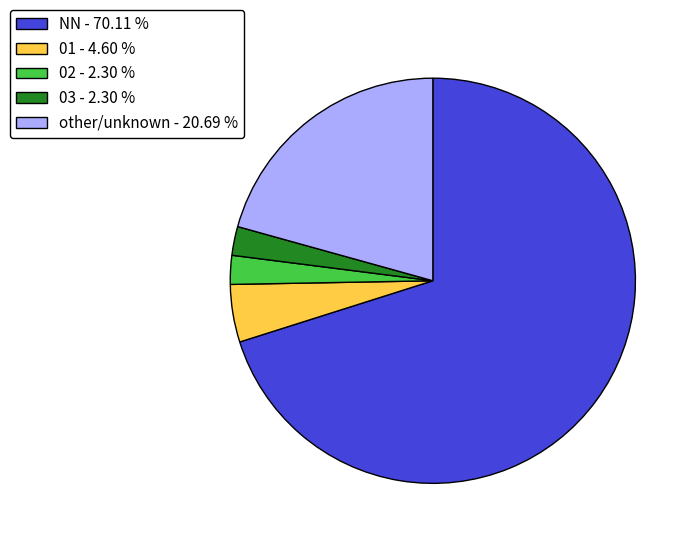

What is the majority slice?

NN - 70.11 %